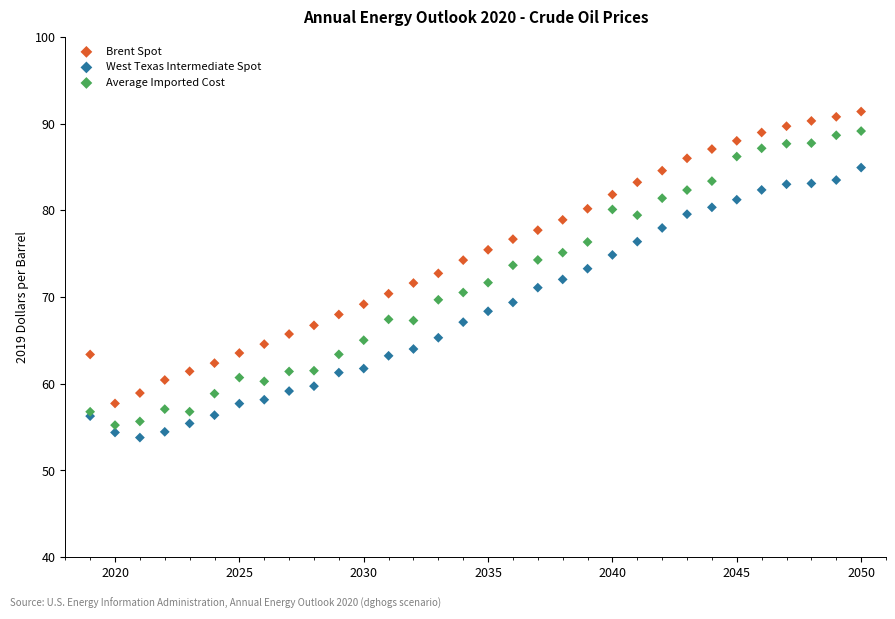

Which series has the widest spread of Y values?

Average Imported Cost